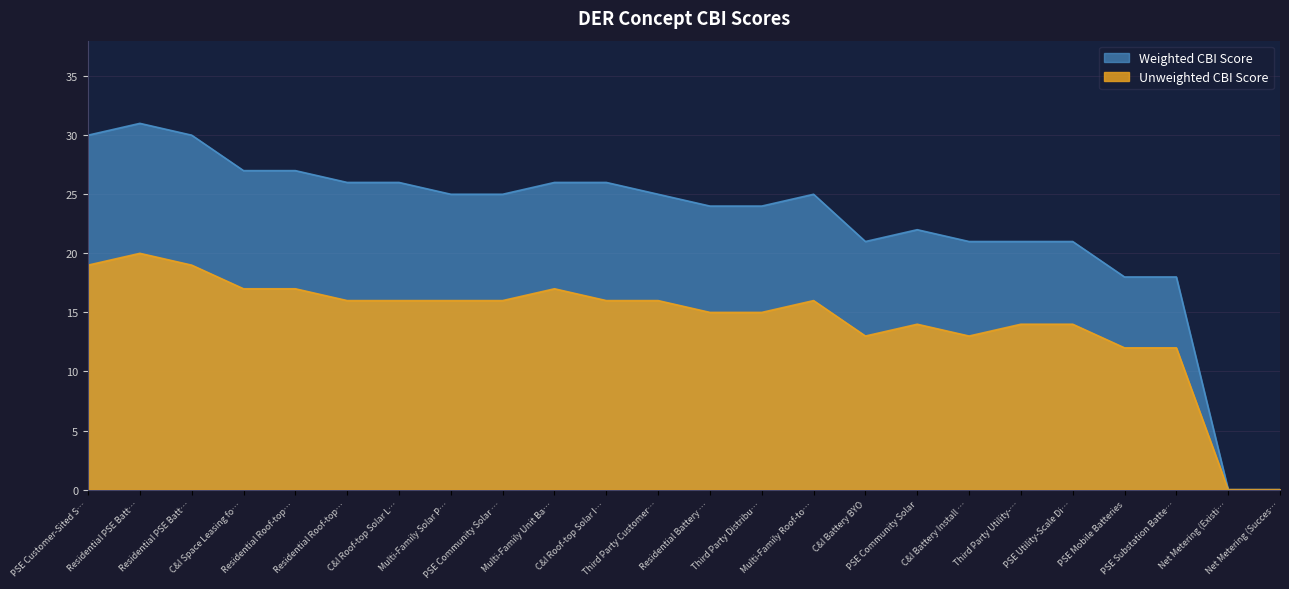

Which series has the largest range (max minus min)?

Weighted CBI Score